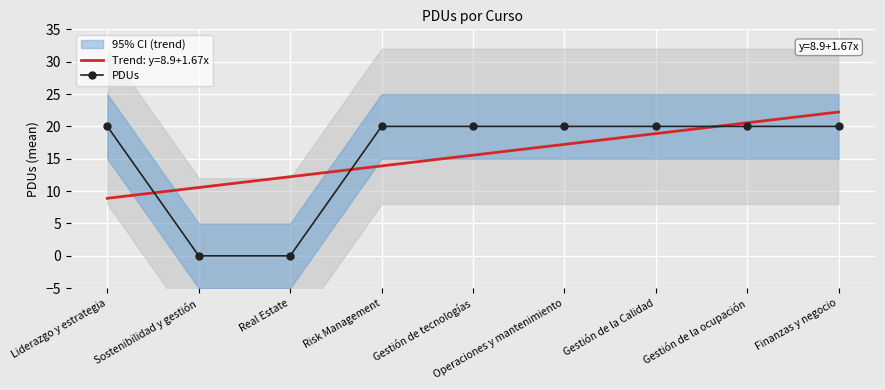

How many values are above zero?

7